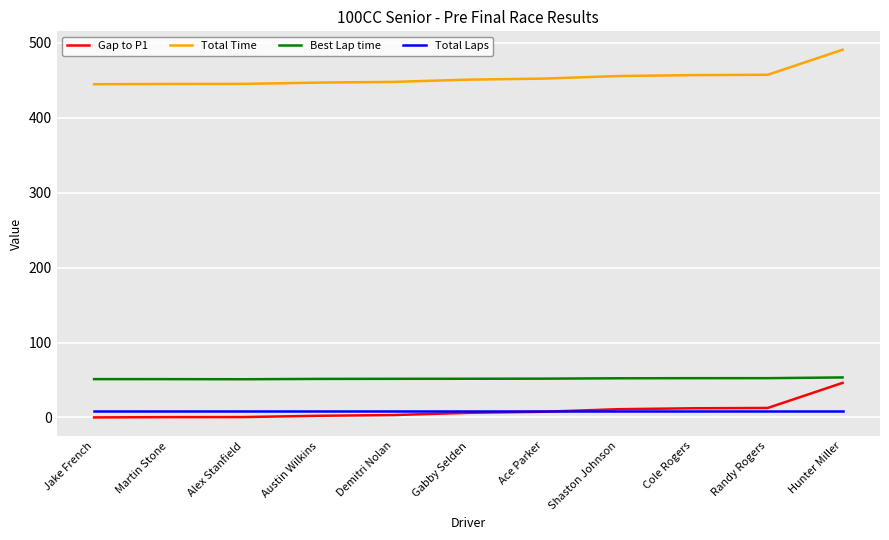

After their last crossing, which series has the higher values: Total Laps or Gap to P1?

Gap to P1